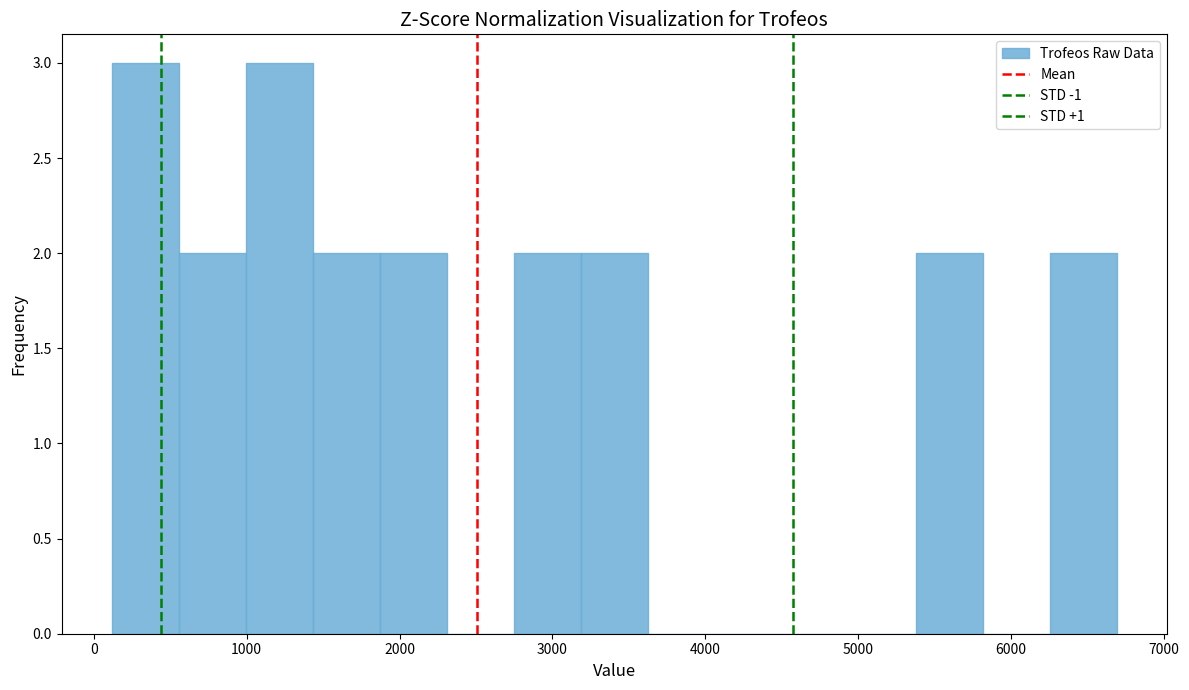

What is the height of the bar covering 6300 to 6700 on the x-axis? Neither the bar edges nor the heights are printed on the chart, so give them approximately, as read against the axes.

2